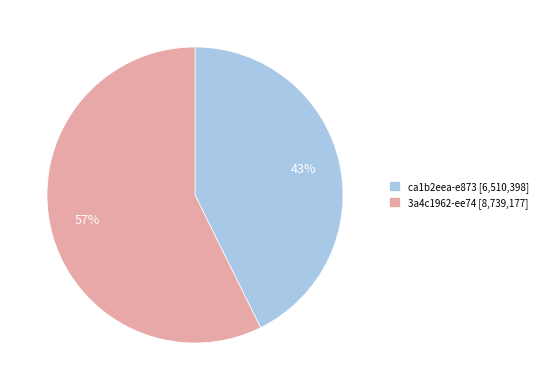

How many segments does this pie chart have?

2